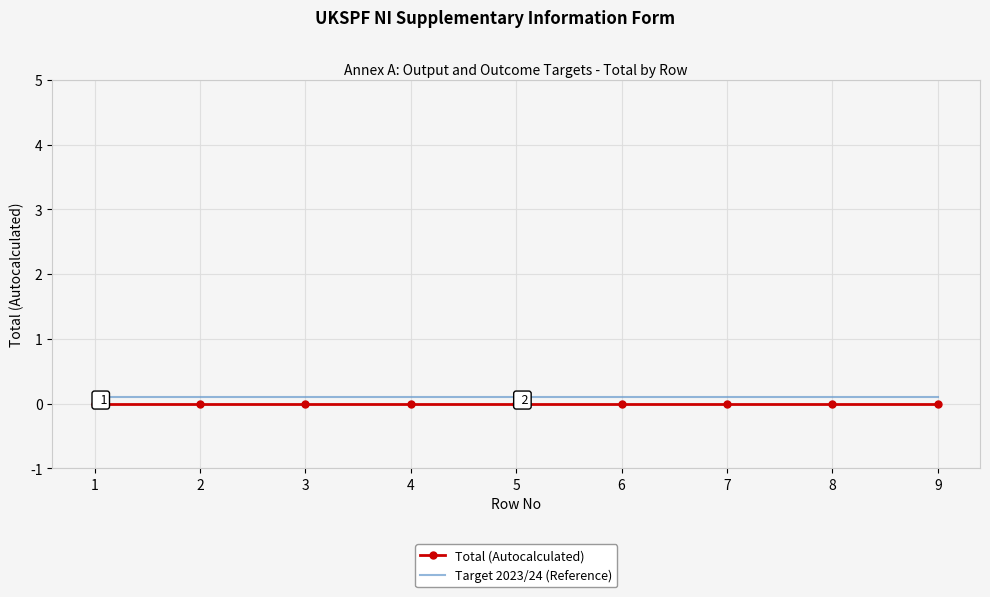

What is the difference between the highest and lowest values at 6?

0.1